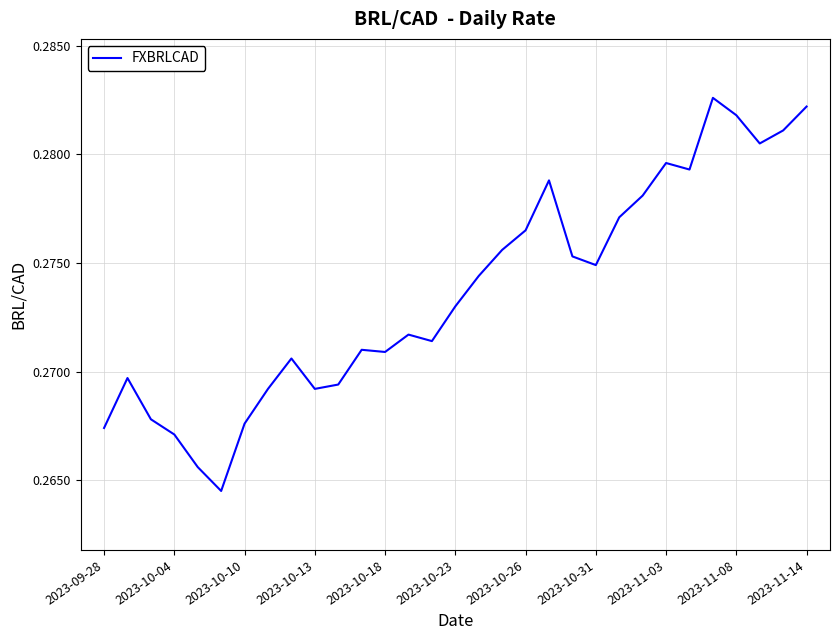

The value at 2023-11-03 is 0.1. True or false?

False